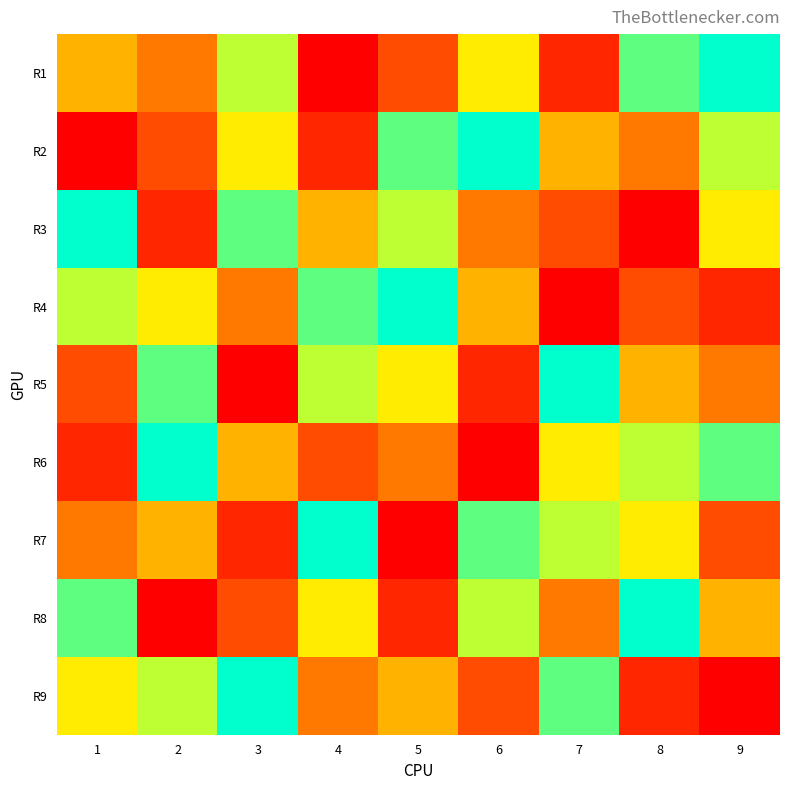

Rank the series by their maximum value, from highest to lowest.

R1, R2, R3, R4, R5, R6, R7, R8, R9